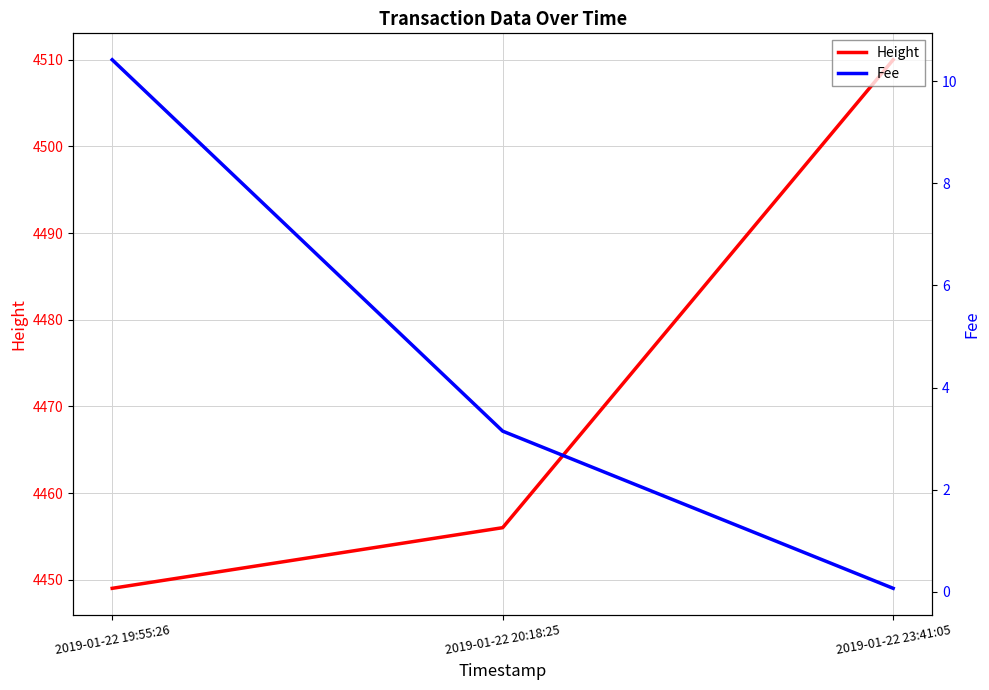

What is the value of the Fee point at the 2nd from the left?

3.1